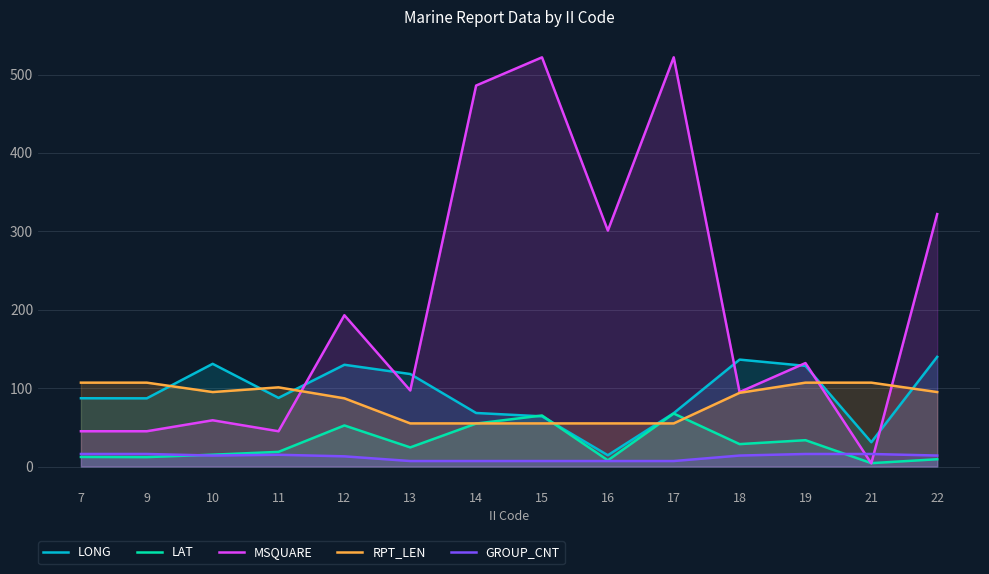

What is the maximum value for LAT?

67.6